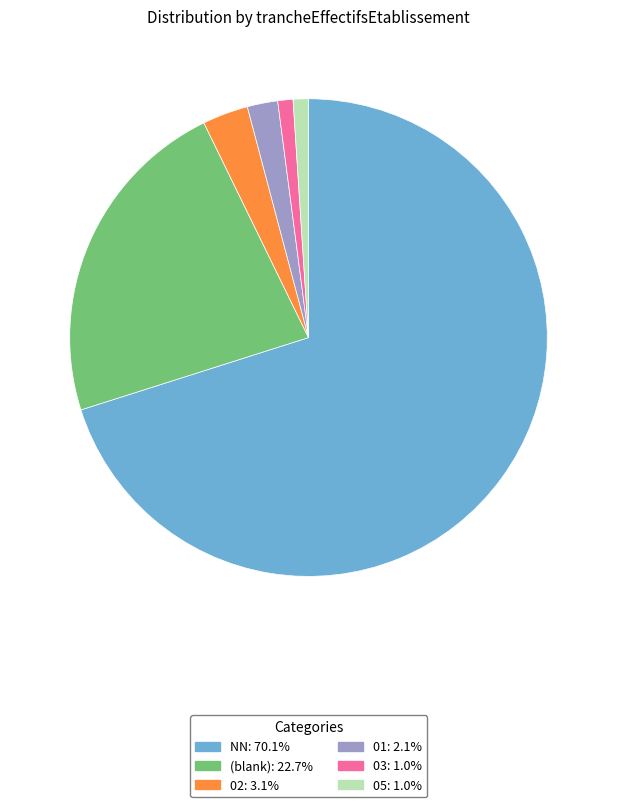

Combined, do 02: 3.1% and 05: 1.0% account for over 50%?

No